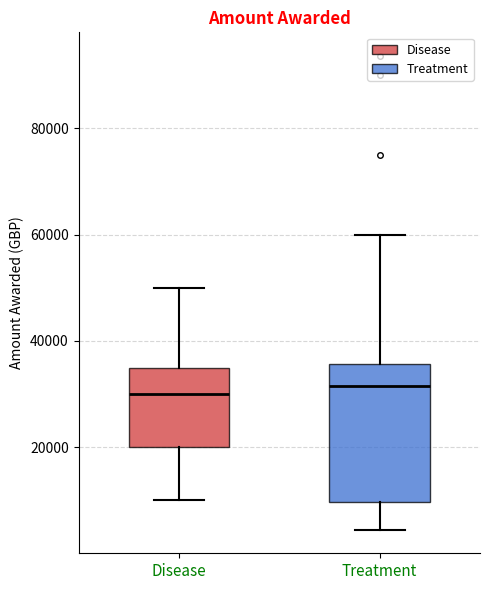

Where does the upper whisker of the box for Treatment end on the y-axis? The values are not printed on the chart, so give them approximately, as read against the axis.

60000